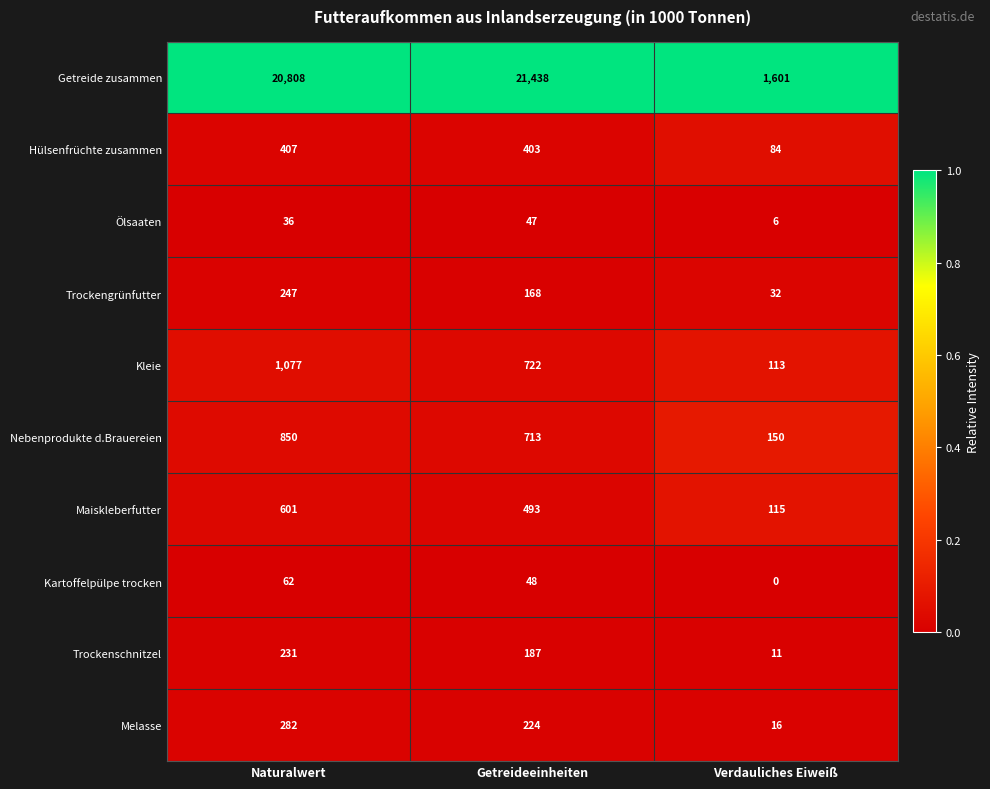

Where does the Trockenschnitzel series first go above 187?

Naturalwert